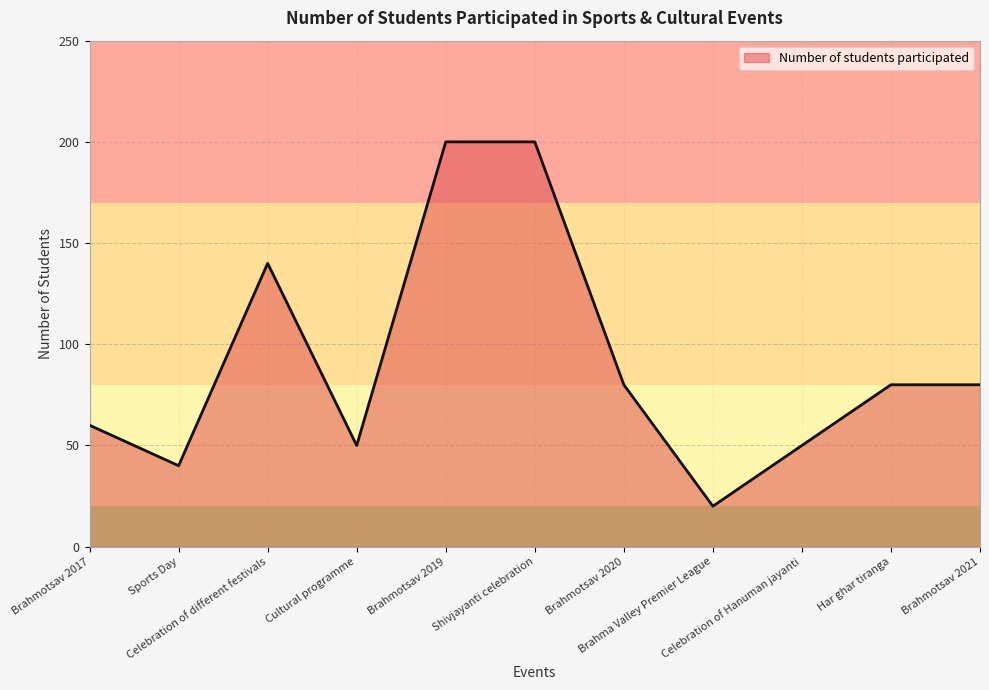

What is the smallest value displayed?

20